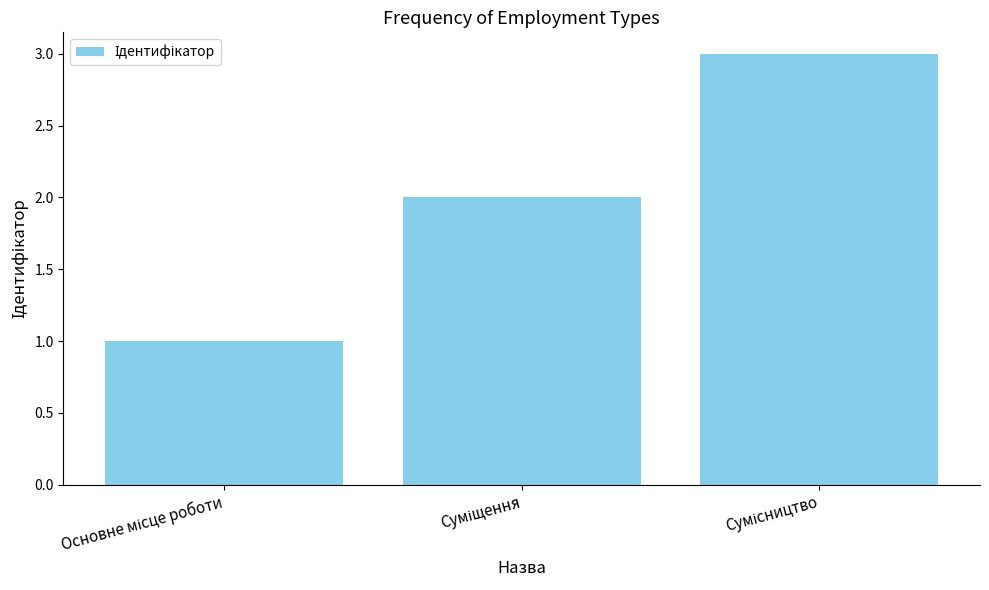

Count the values in the range 1 to 3.

3